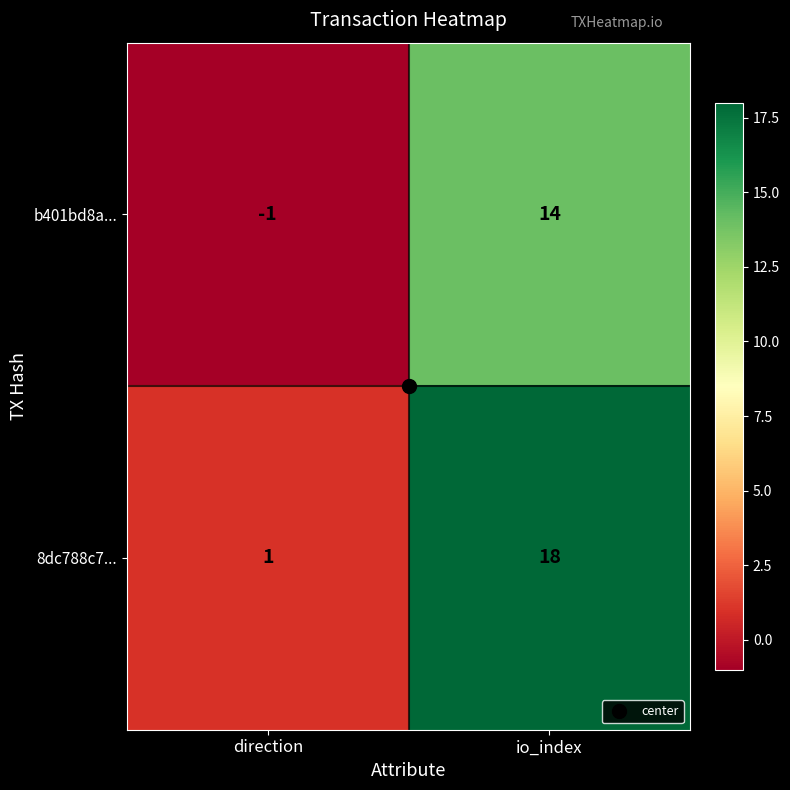

True or false: 8dc788c7... has a value of 25 at io_index.

False